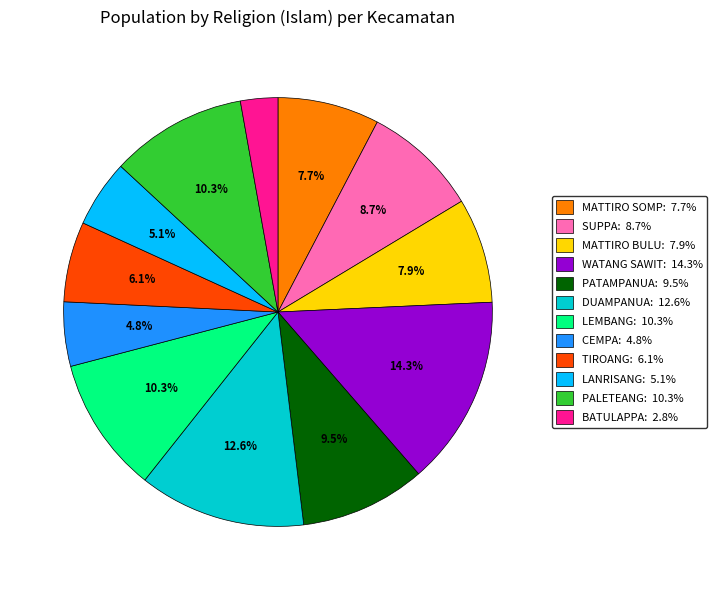

Is there a majority slice in this chart?

No